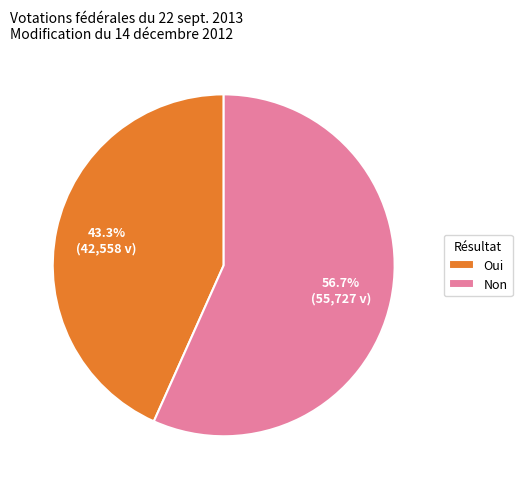

Is there any slice that represents more than half of the pie?

Yes